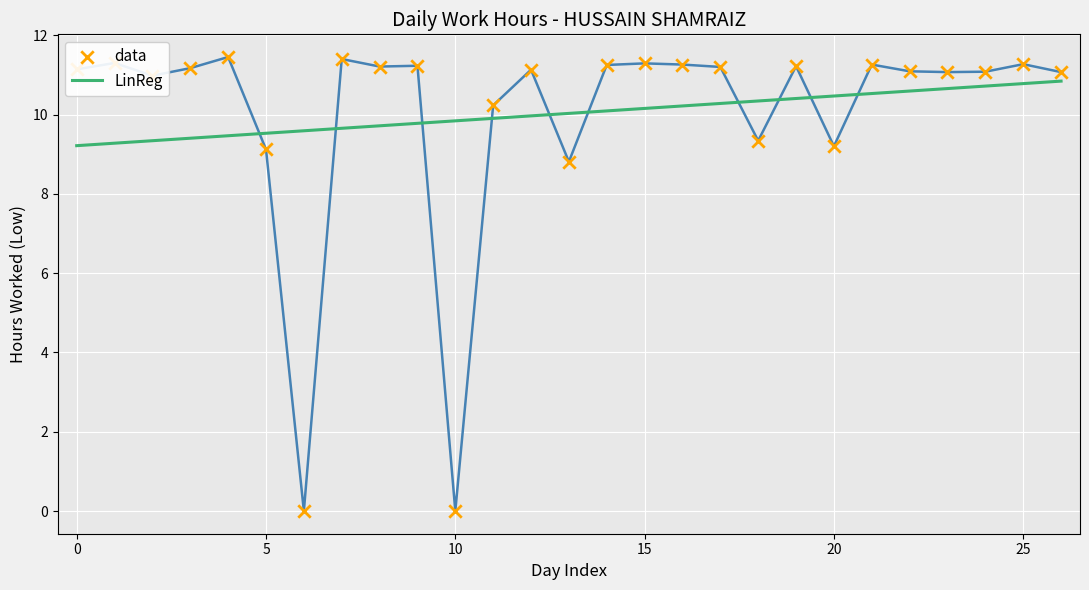

Rank the series by their maximum value, from lowest to highest.

LinReg, data